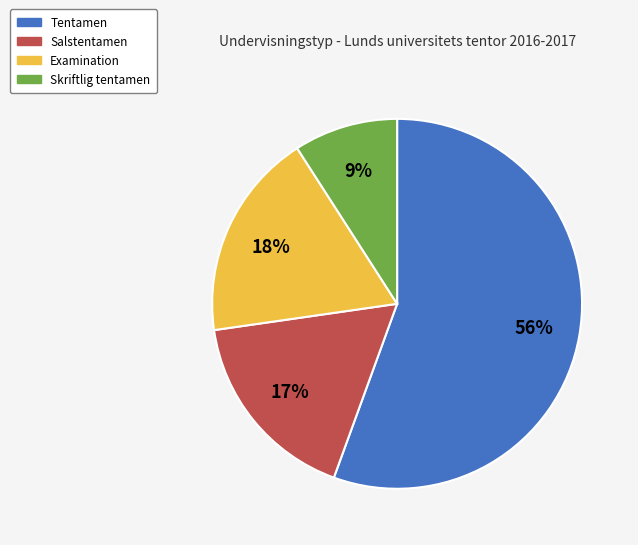

Which category has the biggest portion of the pie?

Tentamen